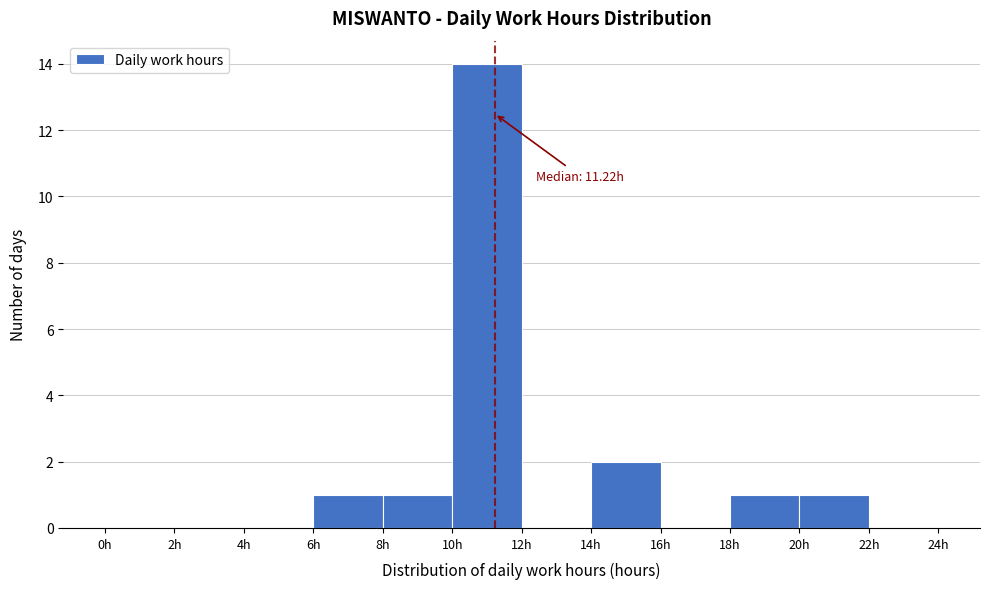

Which range on the x-axis has the tallest bar?

10 to 12